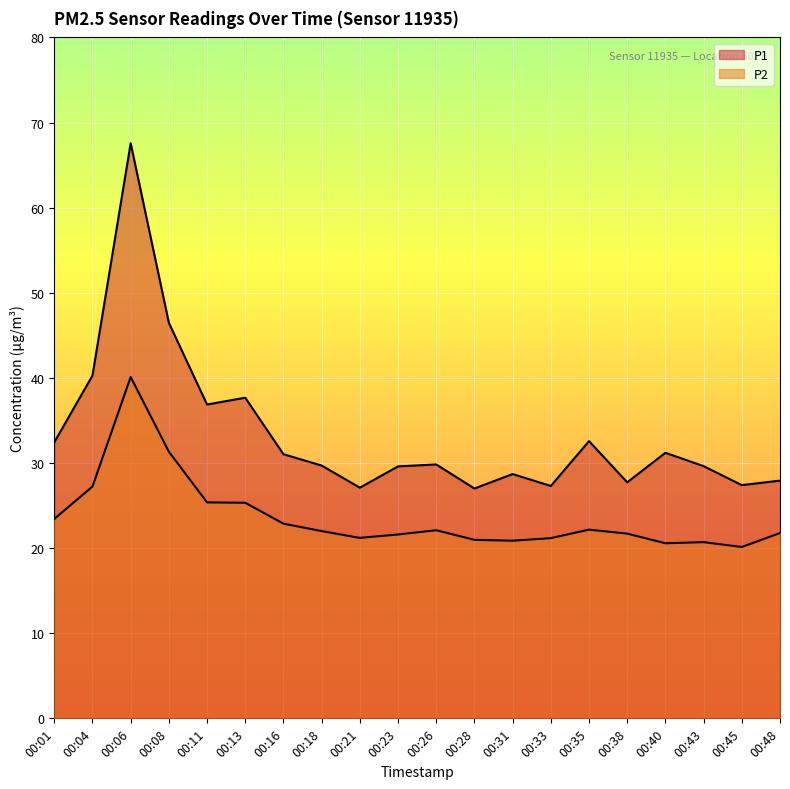

Reading right to left, list all the values displayed in this chart.

P1: 27.9	27.4	29.6	31.2	27.7	32.6	27.3	28.7	27.0	29.8	29.6	27.1	29.7	31.0	37.7	36.9	46.5	67.6	40.3	32.4
P2: 21.8	20.1	20.7	20.6	21.7	22.2	21.2	20.9	21.0	22.1	21.6	21.2	22.0	22.9	25.3	25.4	31.3	40.1	27.2	23.4